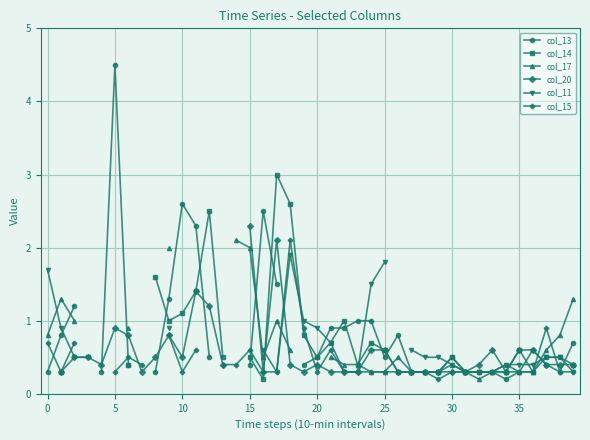

Which series has the largest range (max minus min)?

col_13